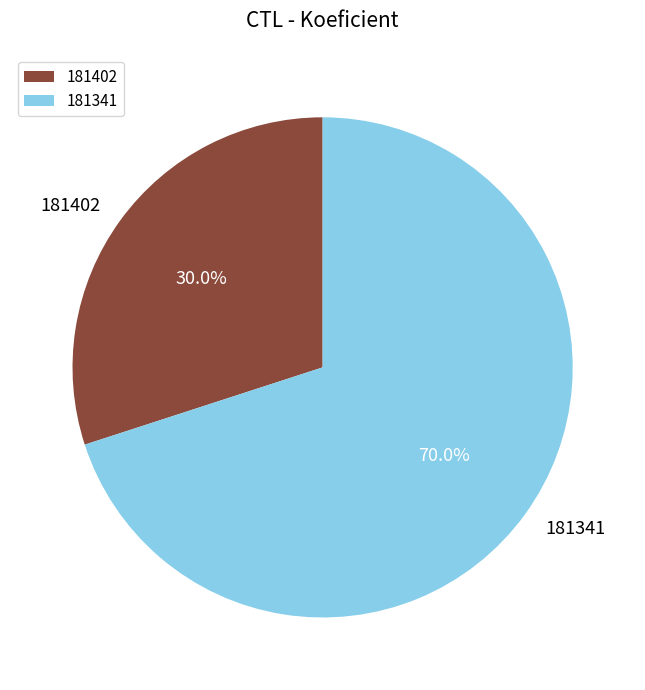

The 181402 slice represents 42% of the pie. True or false?

False